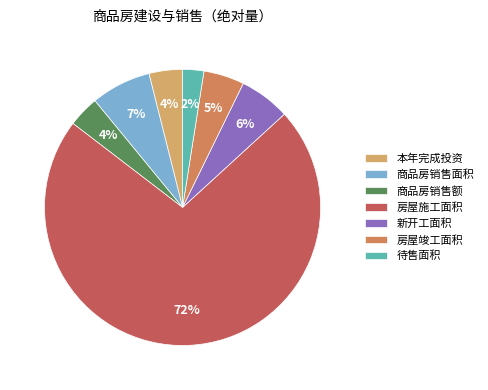

Between 商品房销售面积 and 房屋竣工面积, which is larger?

商品房销售面积